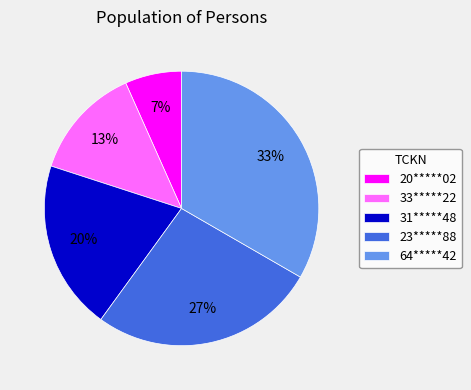

What is the smallest slice in the pie chart?

20*****02